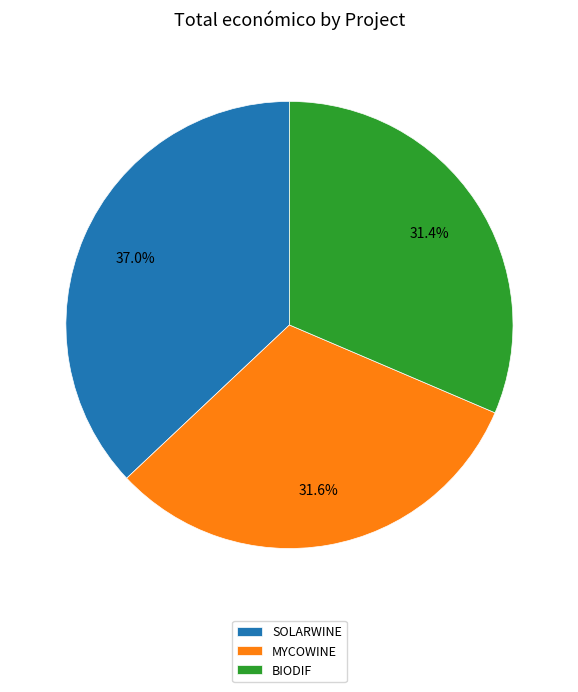

Does BIODIF account for over 50% of the chart?

No